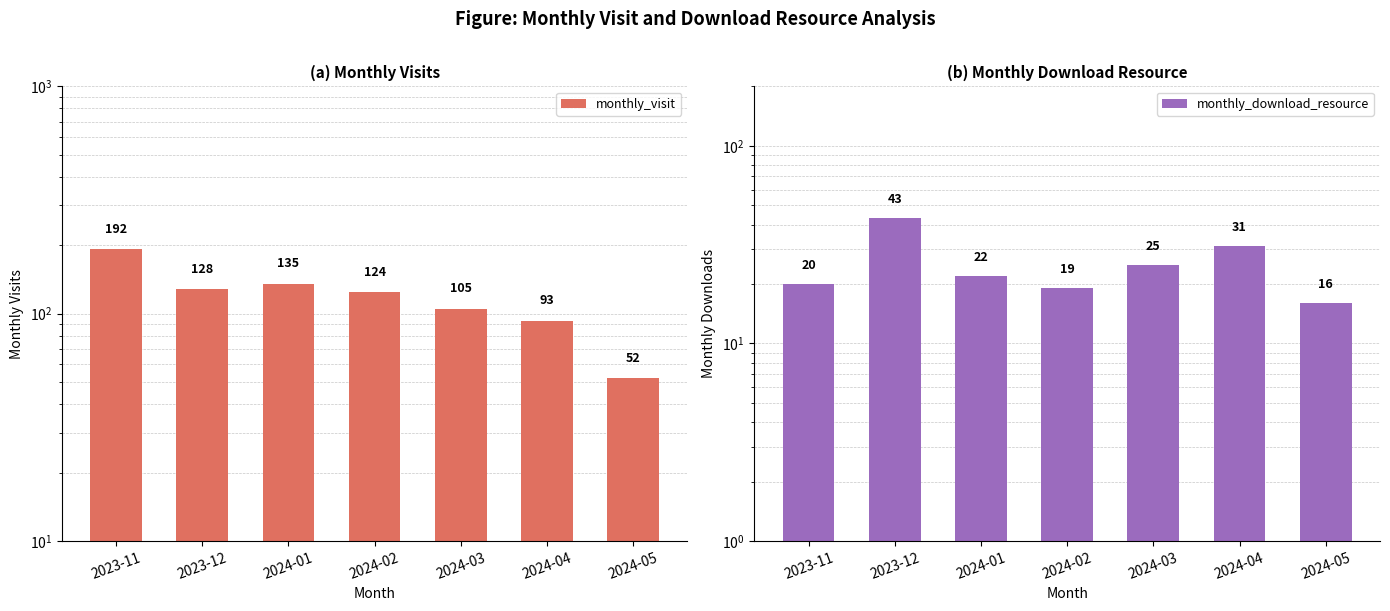

What is the label of the 5th bar from the left?

2024-03